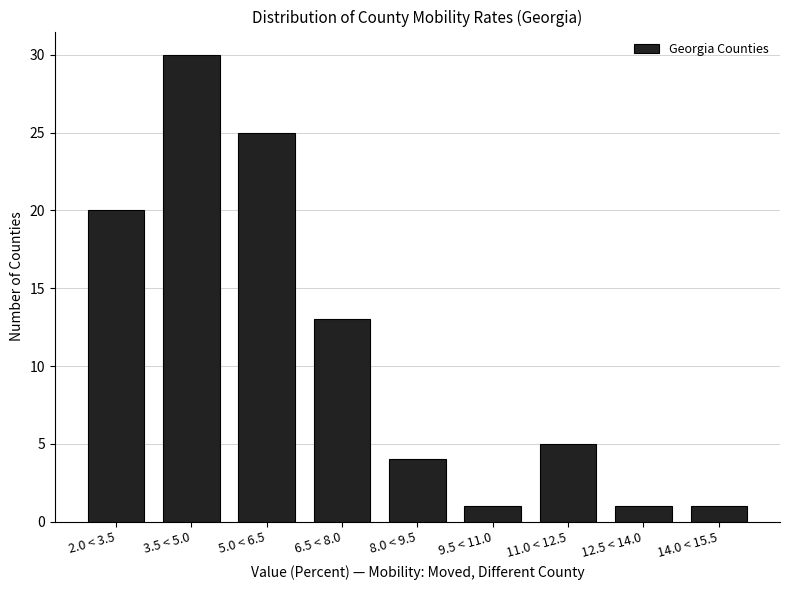

Reading left to right, list all the values displayed in this chart.

20	30	25	13	4	1	5	1	1